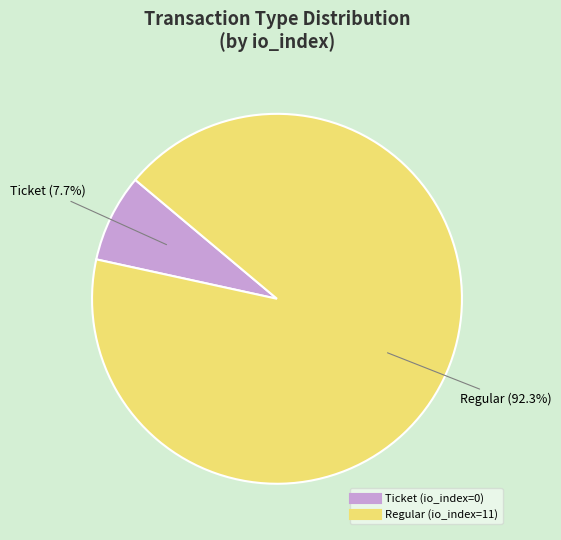

Is there any slice that represents more than half of the pie?

Yes